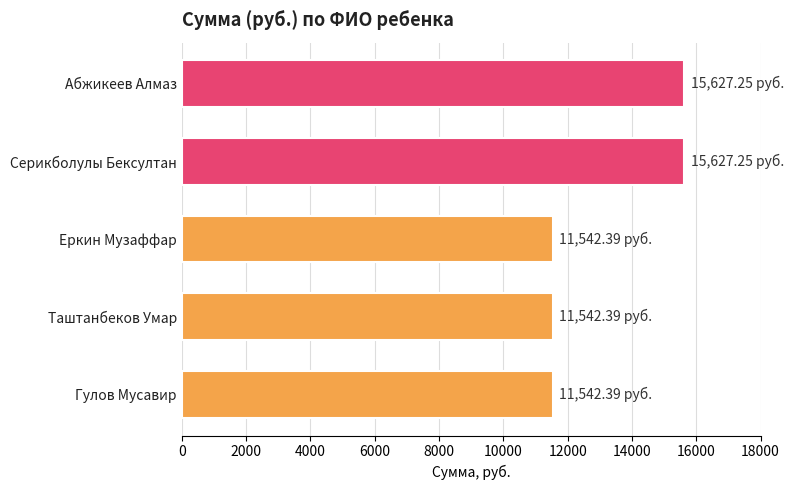

What is the label of the 5th bar from the top?

Гулов Мусавир